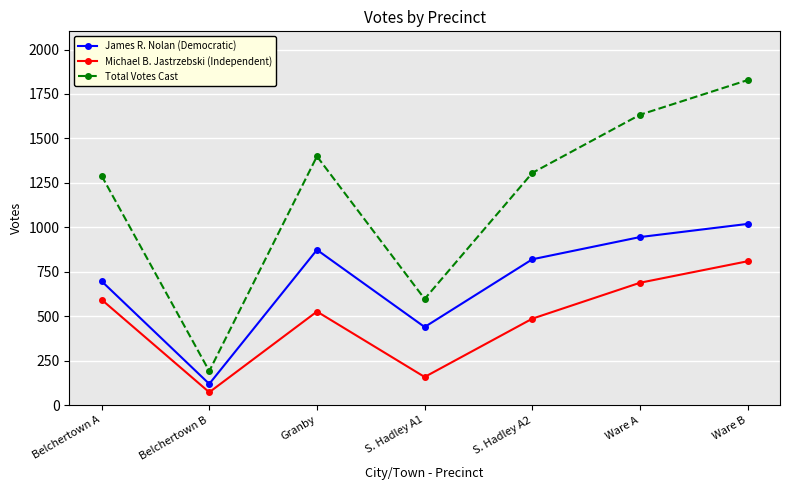

The Michael B. Jastrzebski (Independent) series shows 486 at S. Hadley A2. True or false?

True